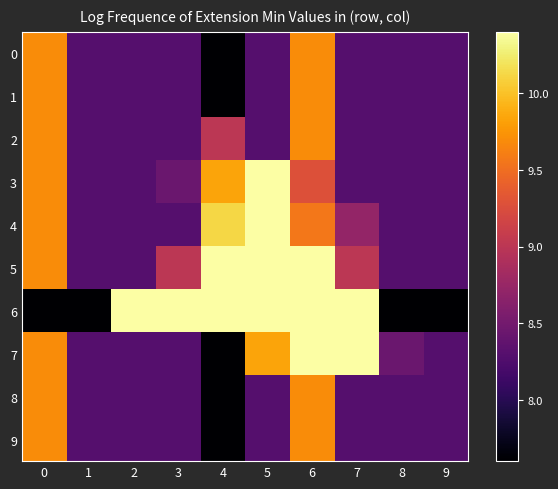

What is the difference between the highest and lowest values at 3?

2.1